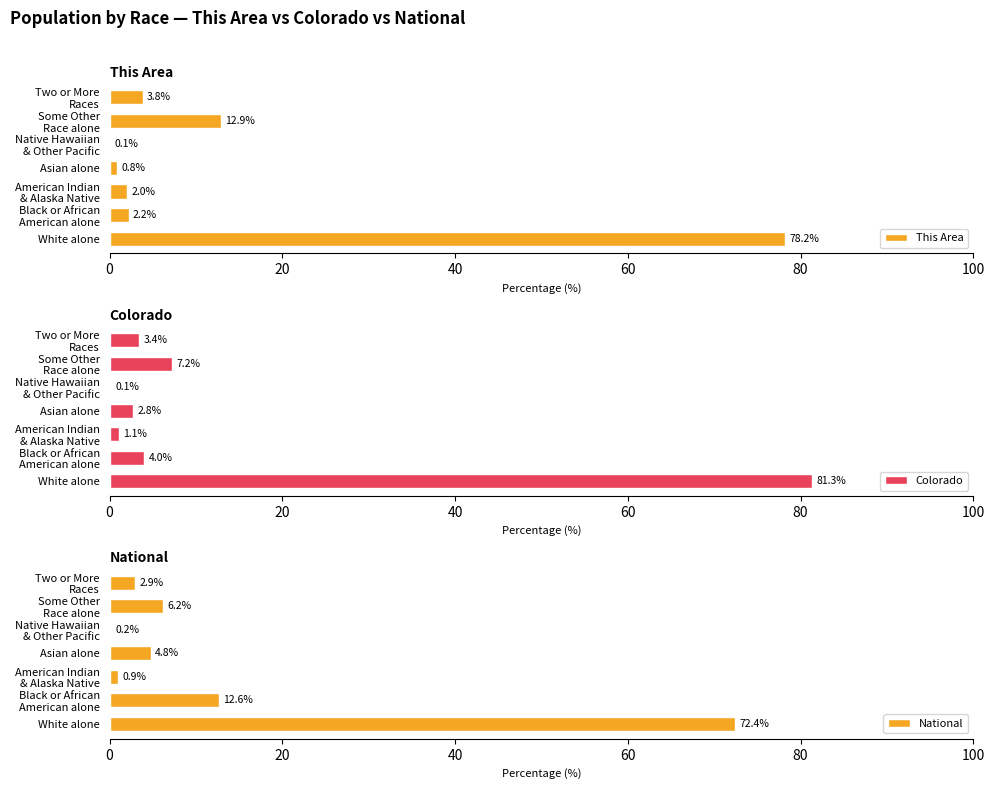

What is the approximate value of Colorado at Asian alone?

2.8